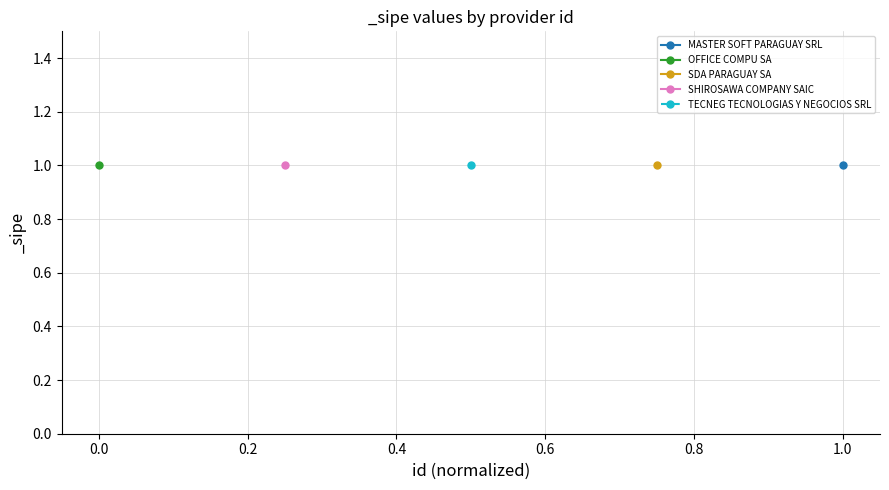

What is the greatest value displayed?

1.0